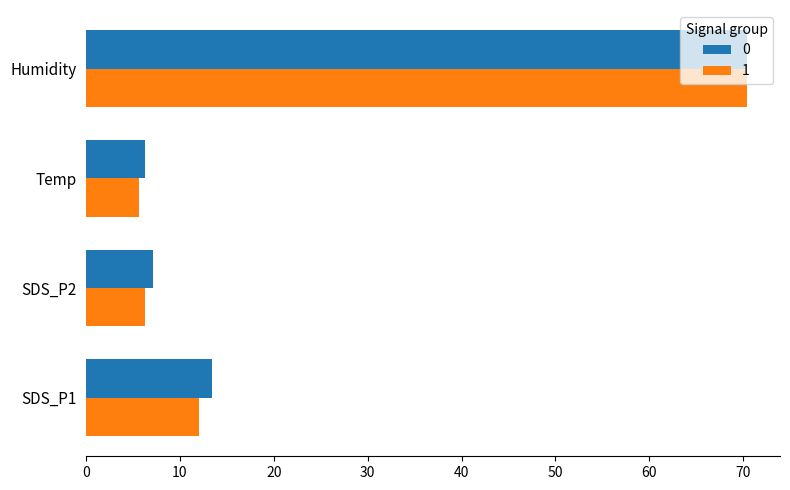

What is the average value of the 0 series?

24.3